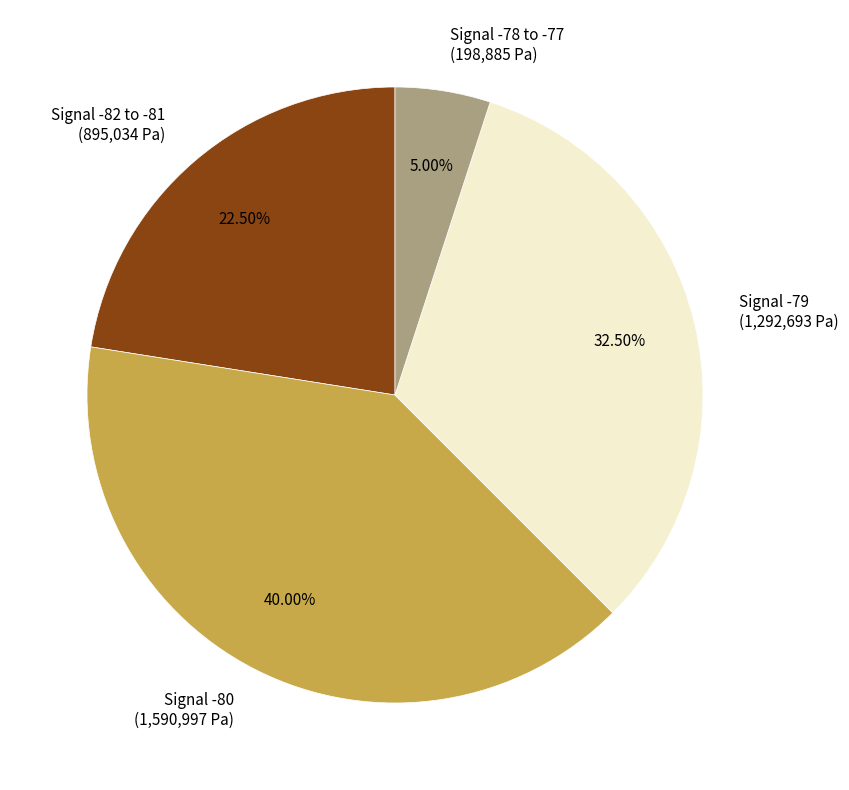

Count the number of slices in the pie.

4